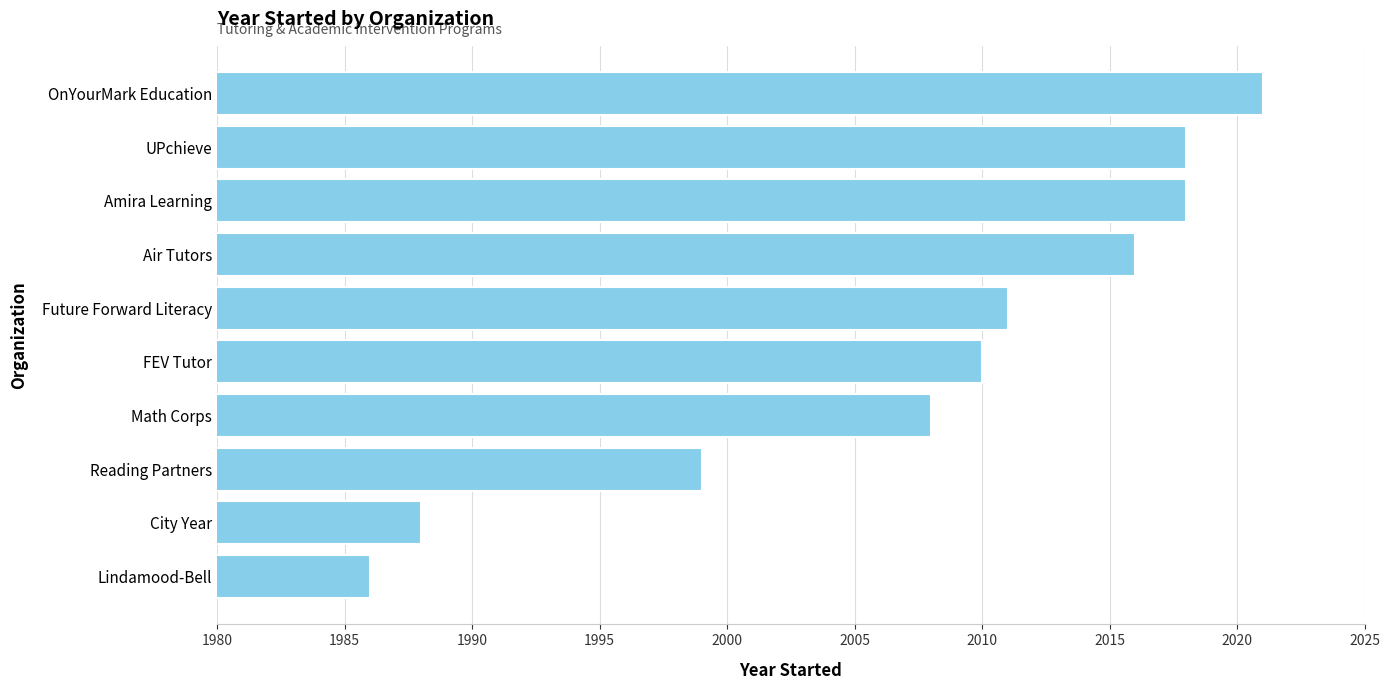

Reading bottom to top, extract all data points from this chart.

1986	1988	1999	2008	2010	2011	2016	2018	2018	2021